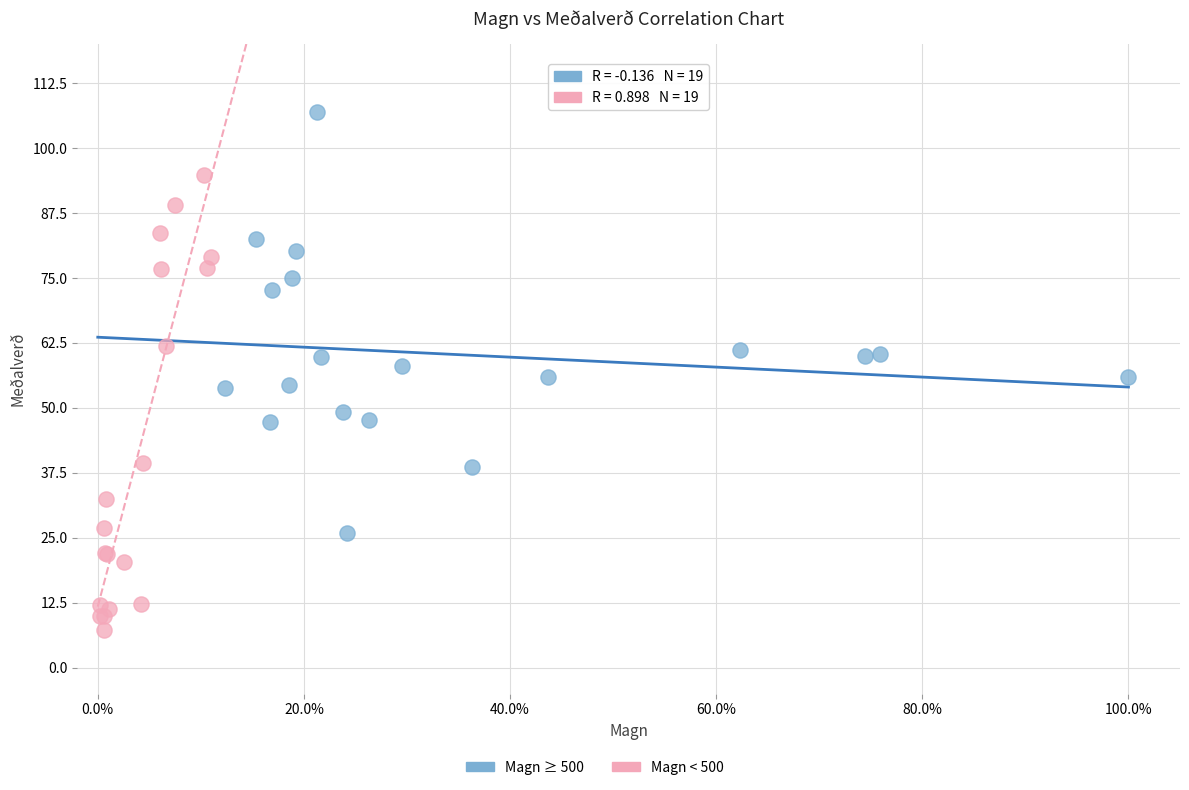

Which series contains the lowest Y value?

Magn < 500